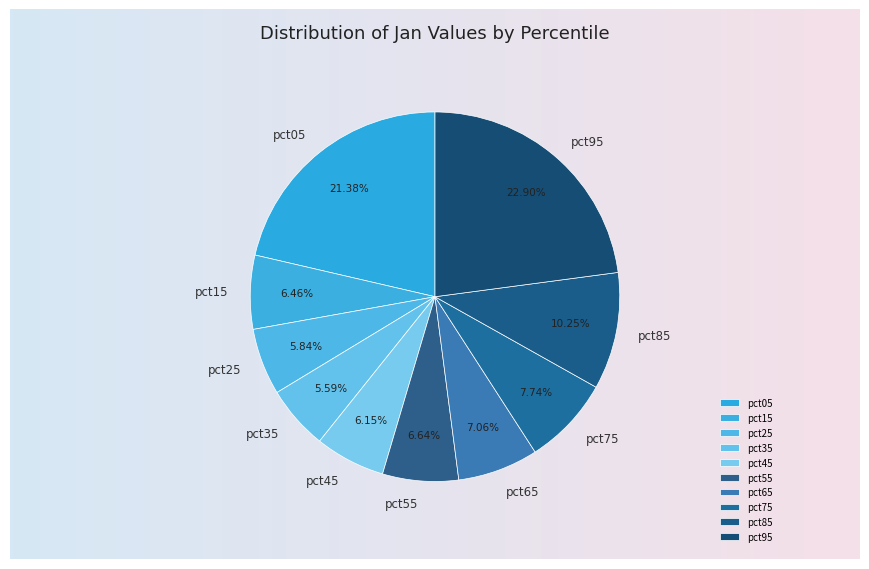

To the nearest percent, what portion does pct45 represent?

6%